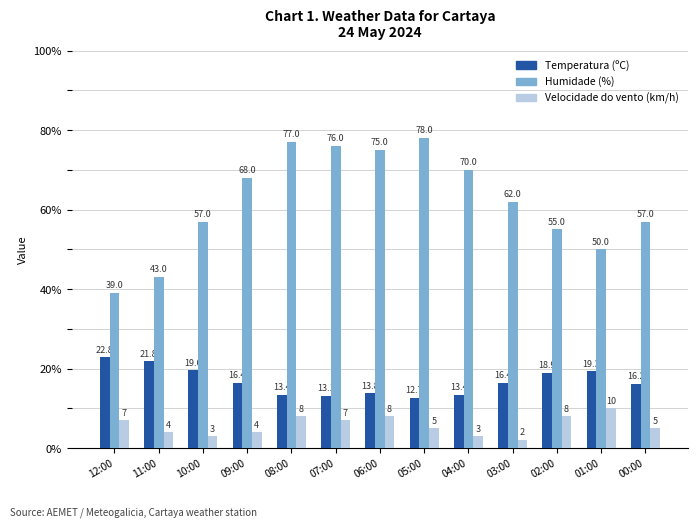

At how many categories does at least one series exceed 51?

10